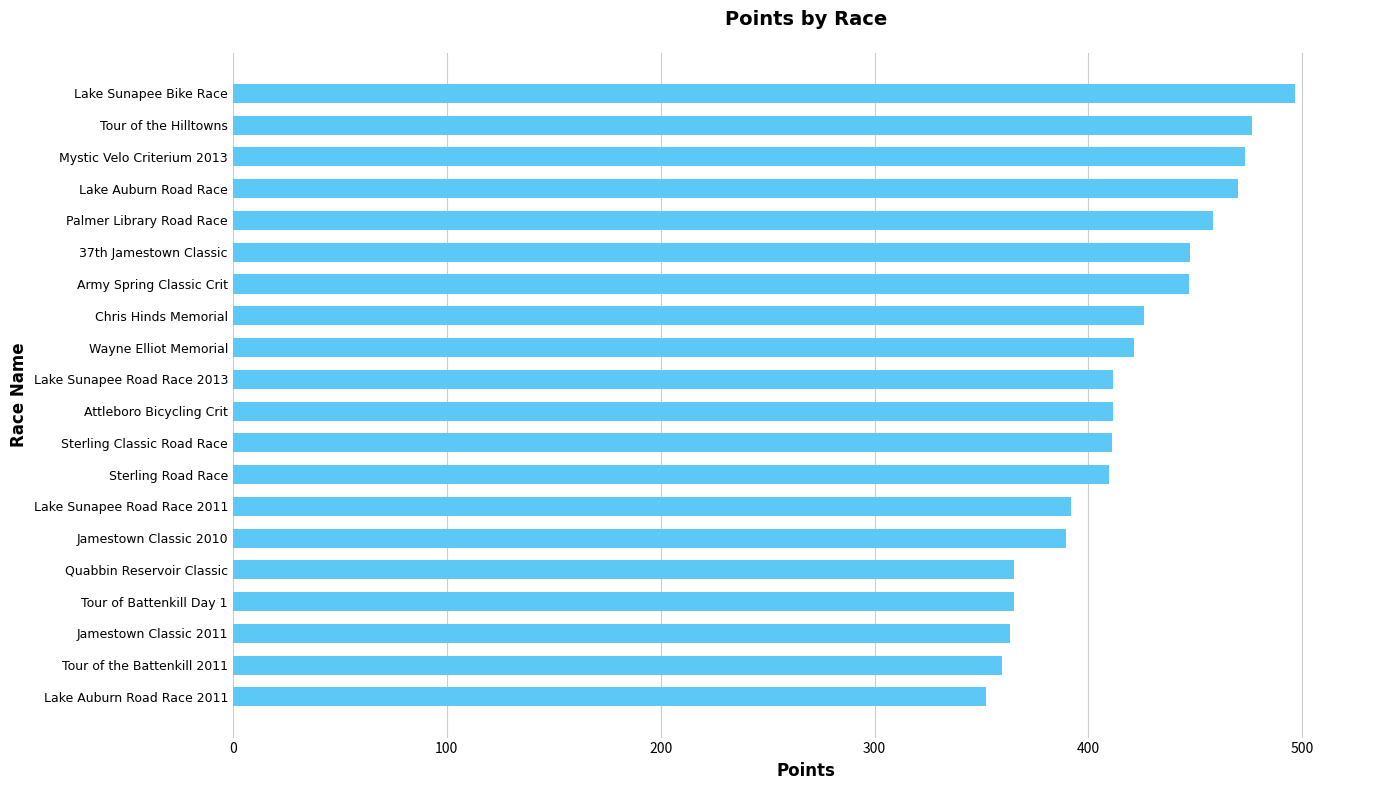

What is the change in value from Quabbin Reservoir Classic to Sterling Classic Road Race?

+45.8